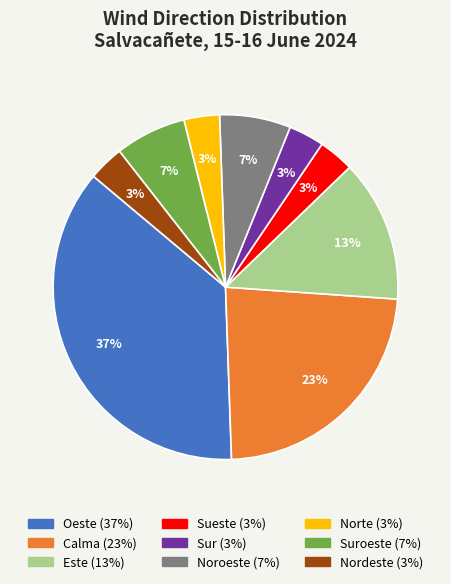

To the nearest percent, what is the average slice percentage?

11%